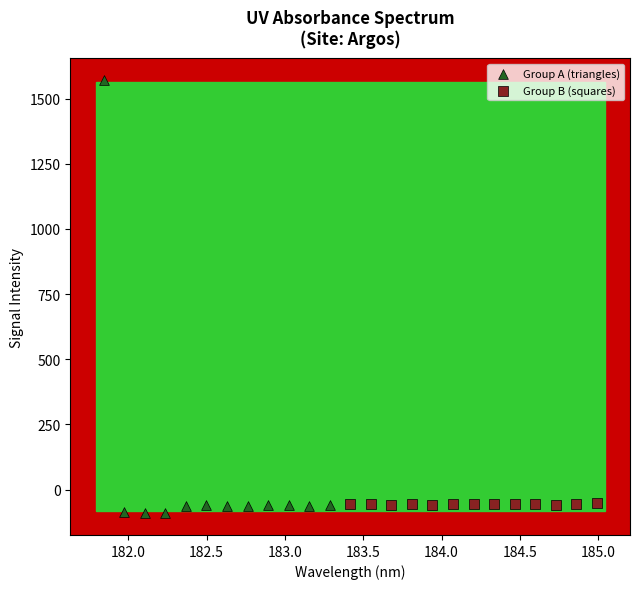

Which series contains the highest Y value?

Group A (triangles)